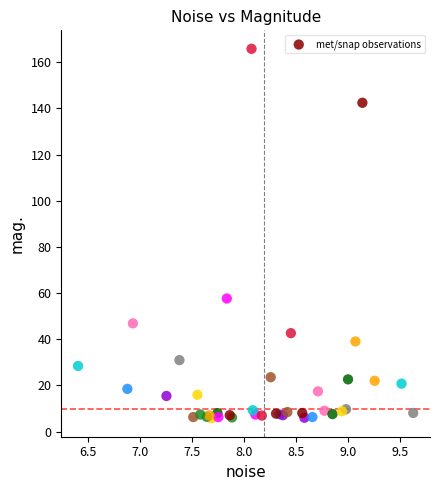

What Y value in the scatter plot is closest to 85?

57.7